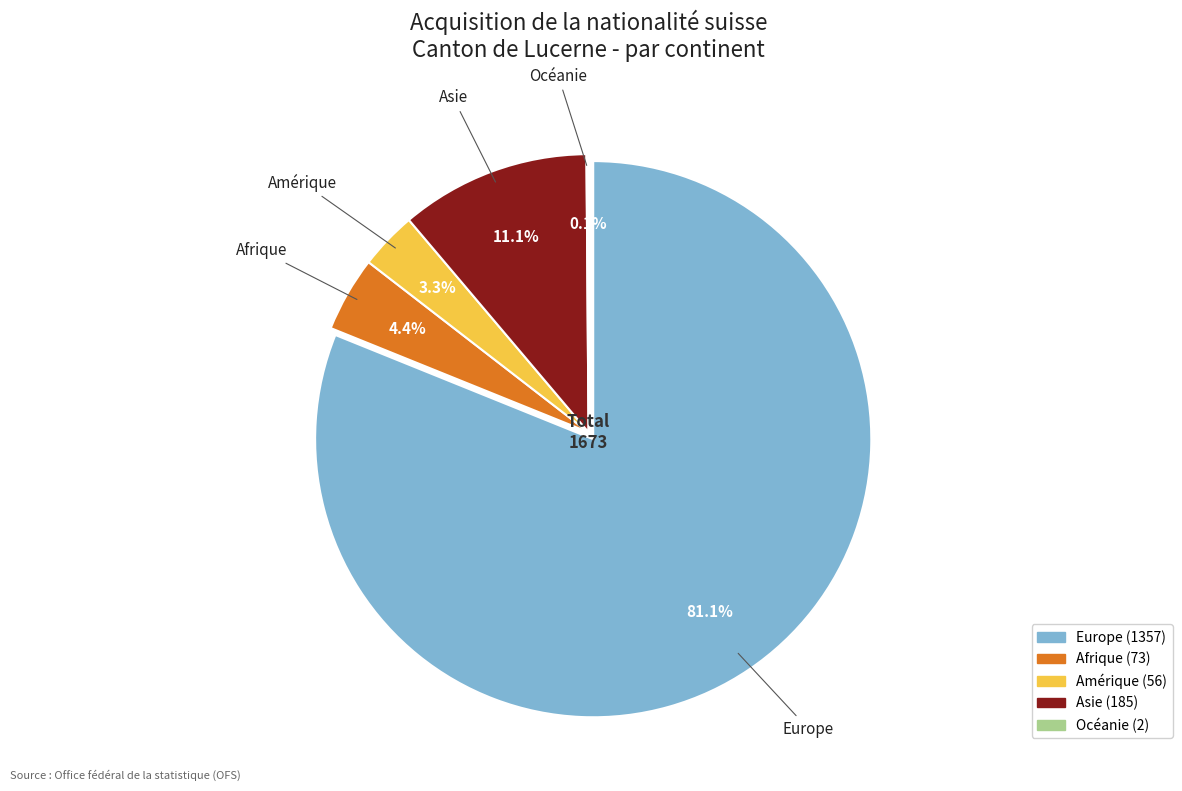

Which slice represents more than half of the pie?

Europe